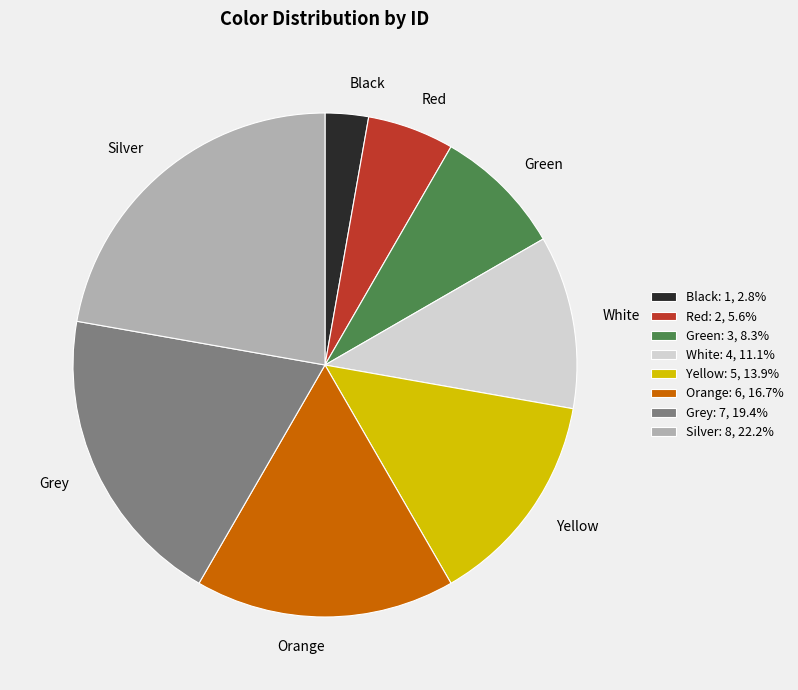

Is it true that Green is 18% of the pie?

False